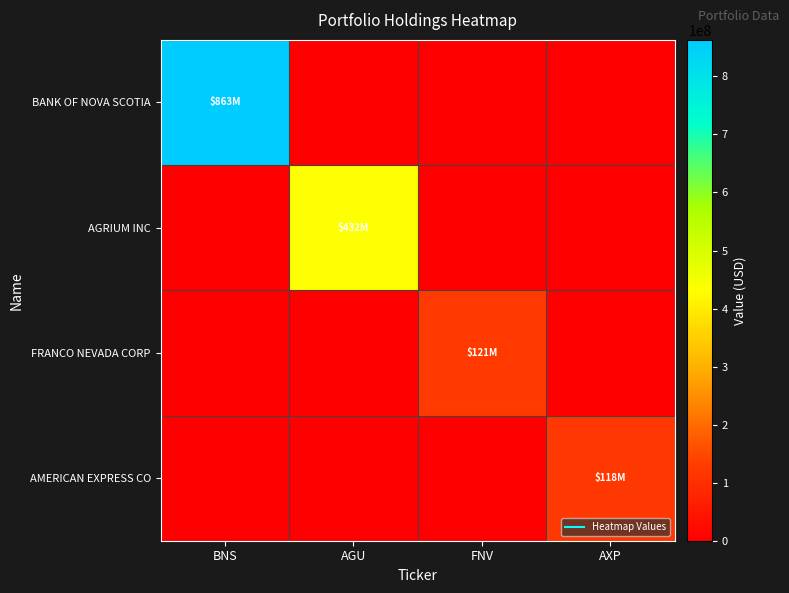

Between AXP and BNS, which is larger?

BNS